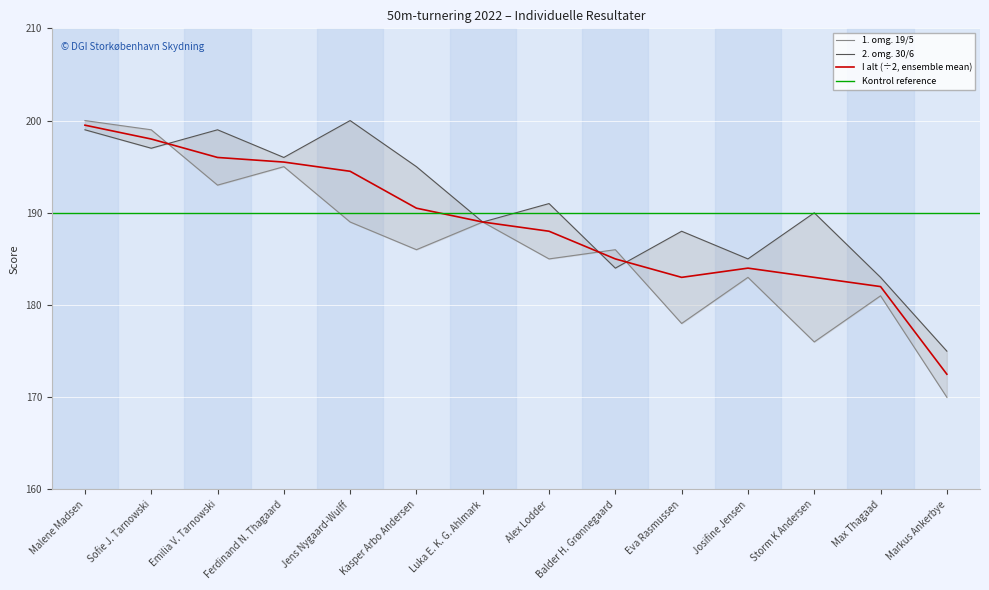

Which series changed the most between Jens Nygaard-Wulff and Balder H. Grønnegaard?

2. omg. 30/6